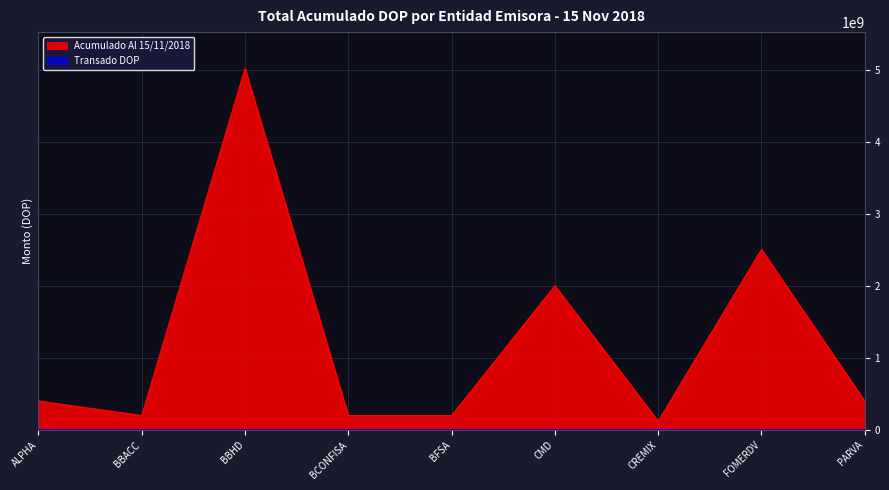

Reading right to left, extract all data points from this chart.

400203371.9	2504946793.0	123526034.2	2000640069.0	200278145.0	200244919.1	5017439780.8	200062956.0	402127213.7